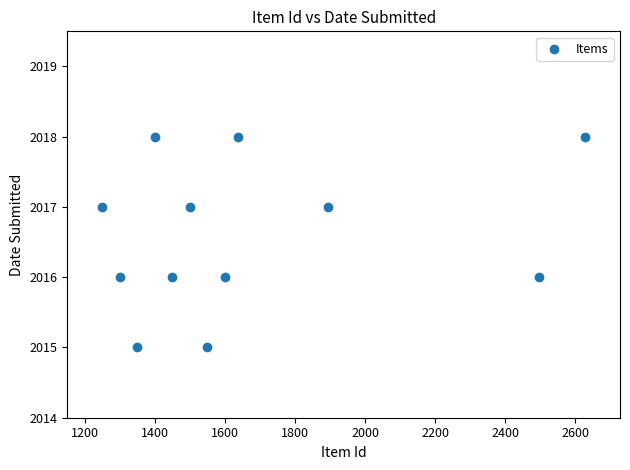

What is the range of X values (max minus min)?

1378